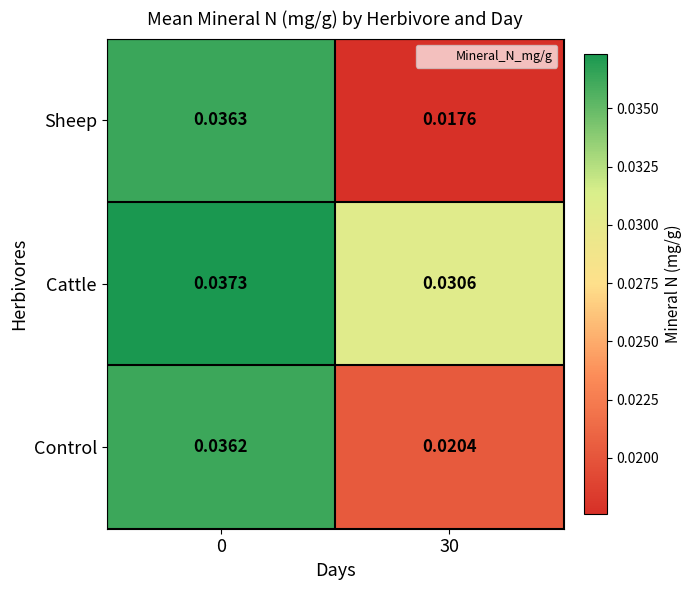

Is the value of Cattle at 0 greater than the value of Control at 0?

Yes